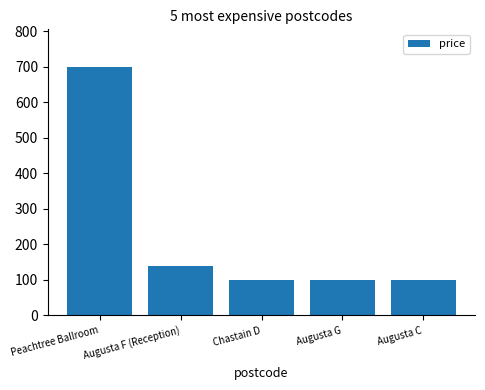

Reading left to right, what are all the values shown in this chart?

Peachtree Ballroom=700	Augusta F (Reception)=140	Chastain D=100	Augusta G=100	Augusta C=100